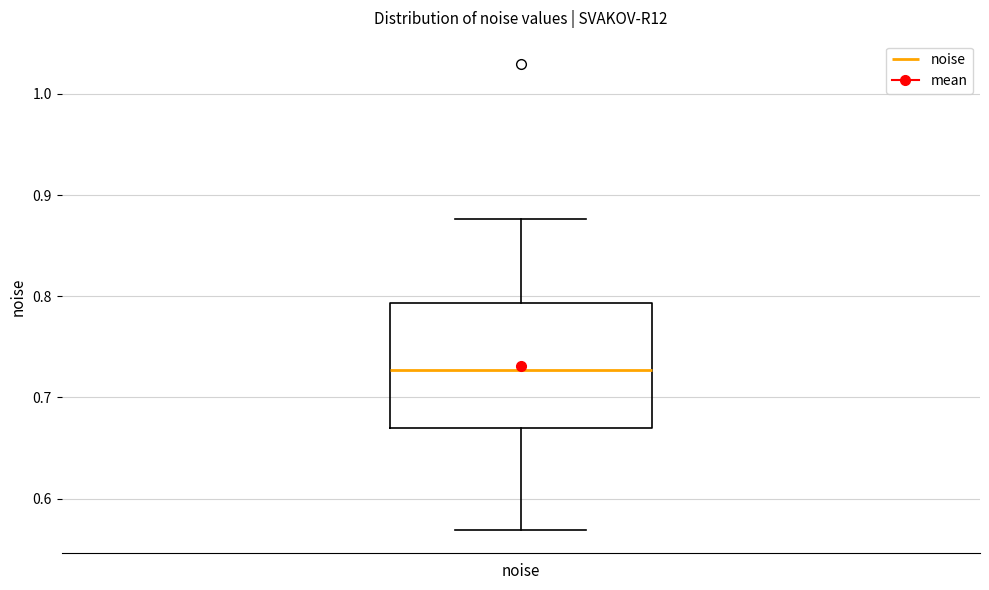

Where is the lower edge of the box for noise on the y-axis? The values are not printed on the chart, so give them approximately, as read against the axis.

0.67